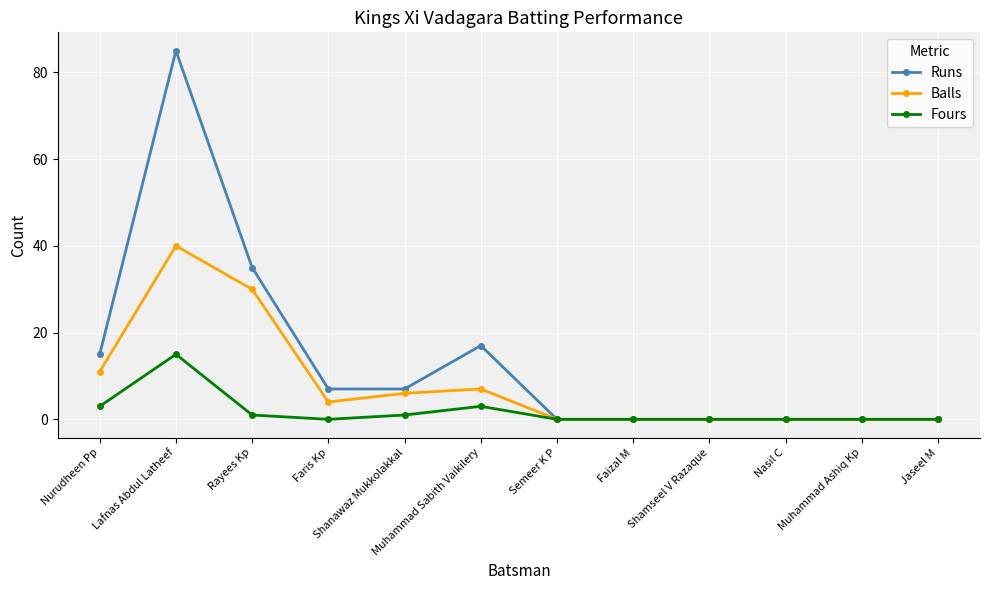

What are all the series names shown in the legend?

Runs, Balls, Fours